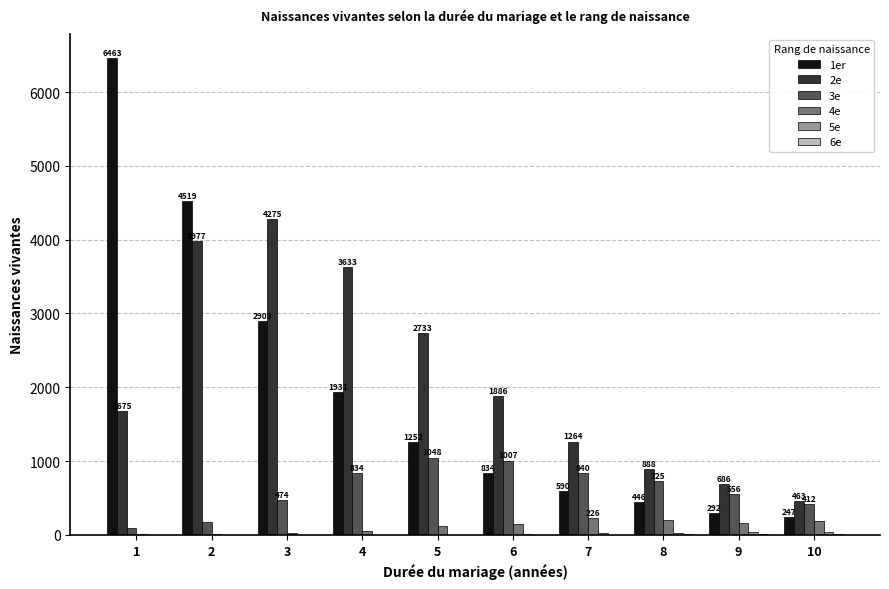

What is the value of the 5e bar at the 8th from the left?

28